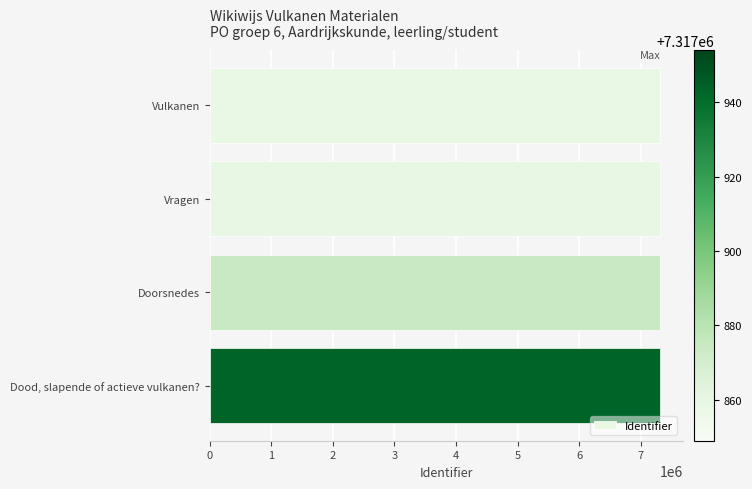

What is the minimum value shown in the chart?

7317859